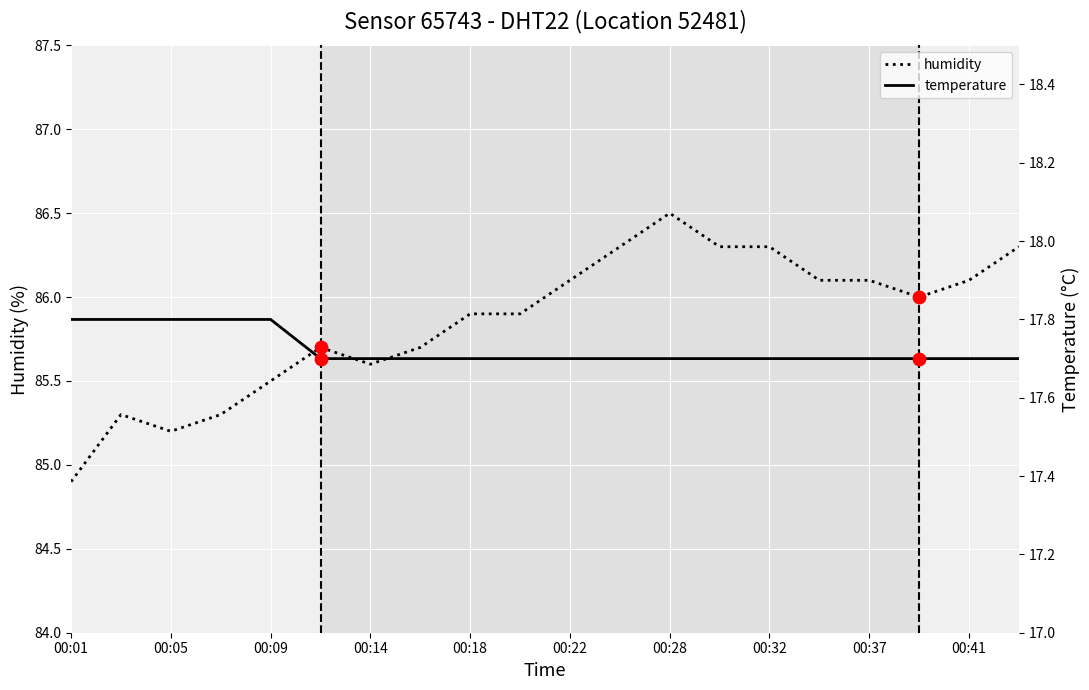

Where is humidity nearest to the value 85?

00:01